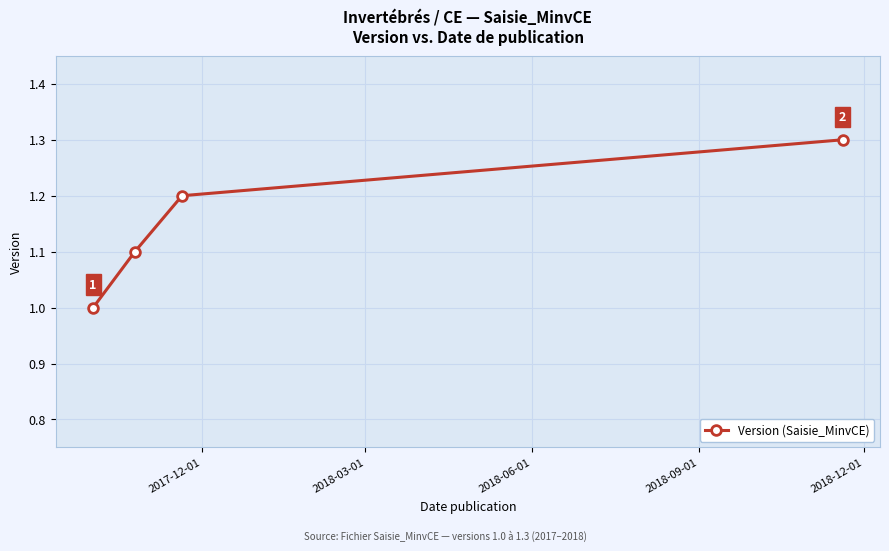

What is the maximum value shown in the chart?

1.3